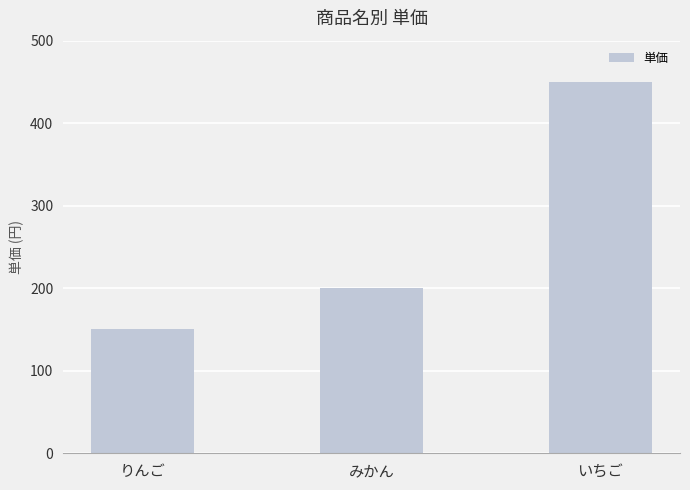

The chart shows a value of 200 at みかん. True or false?

True